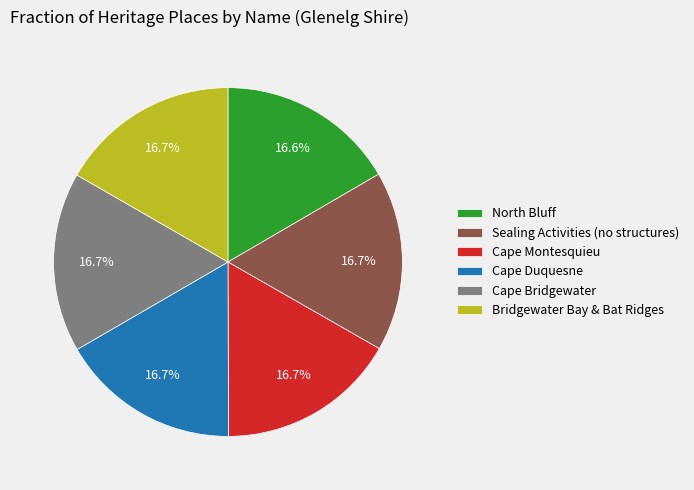

Does Cape Montesquieu represent more than half of the total?

No